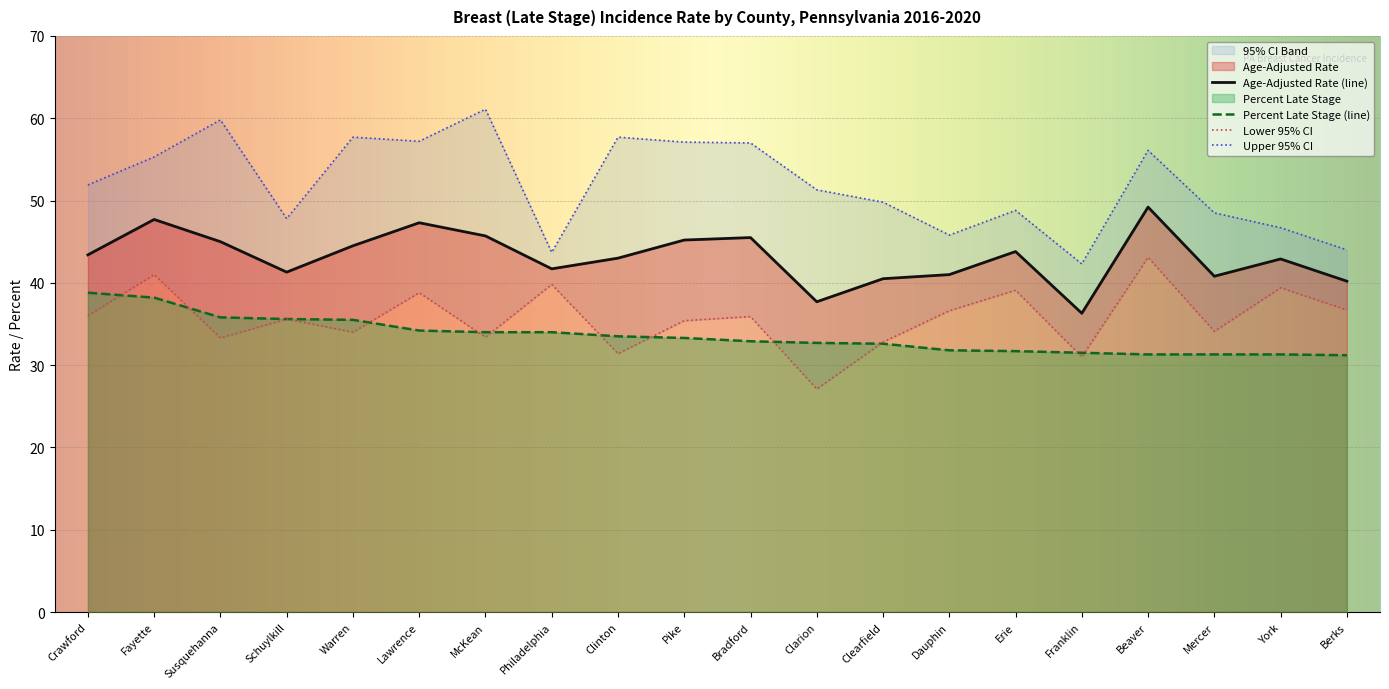

At how many categories does at least one series exceed 38?

20